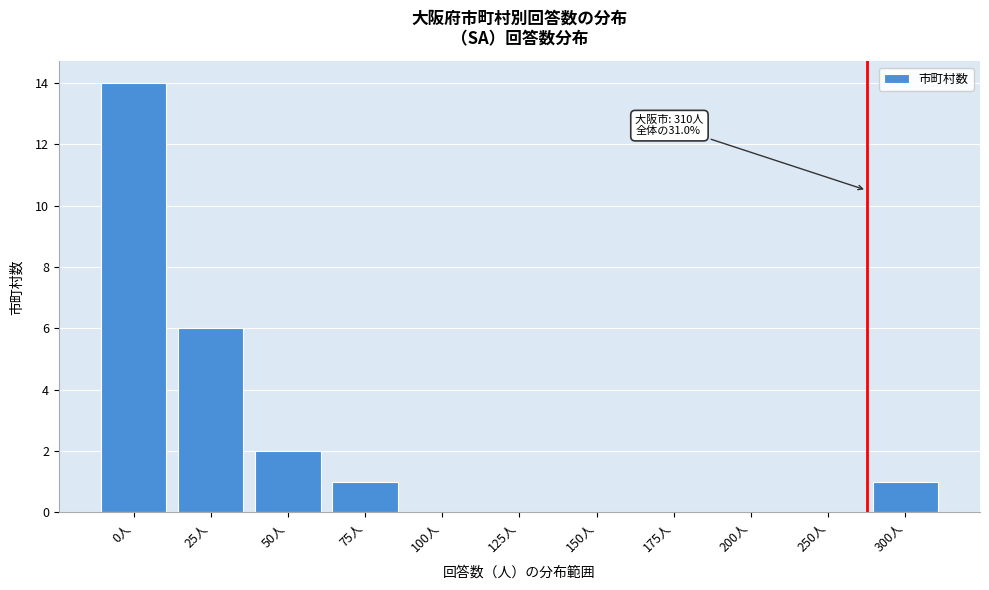

Reading left to right, transcribe all the data shown in this chart.

0人=14	25人=6	50人=2	75人=1	100人=0	125人=0	150人=0	175人=0	200人=0	250人=0	300人=1